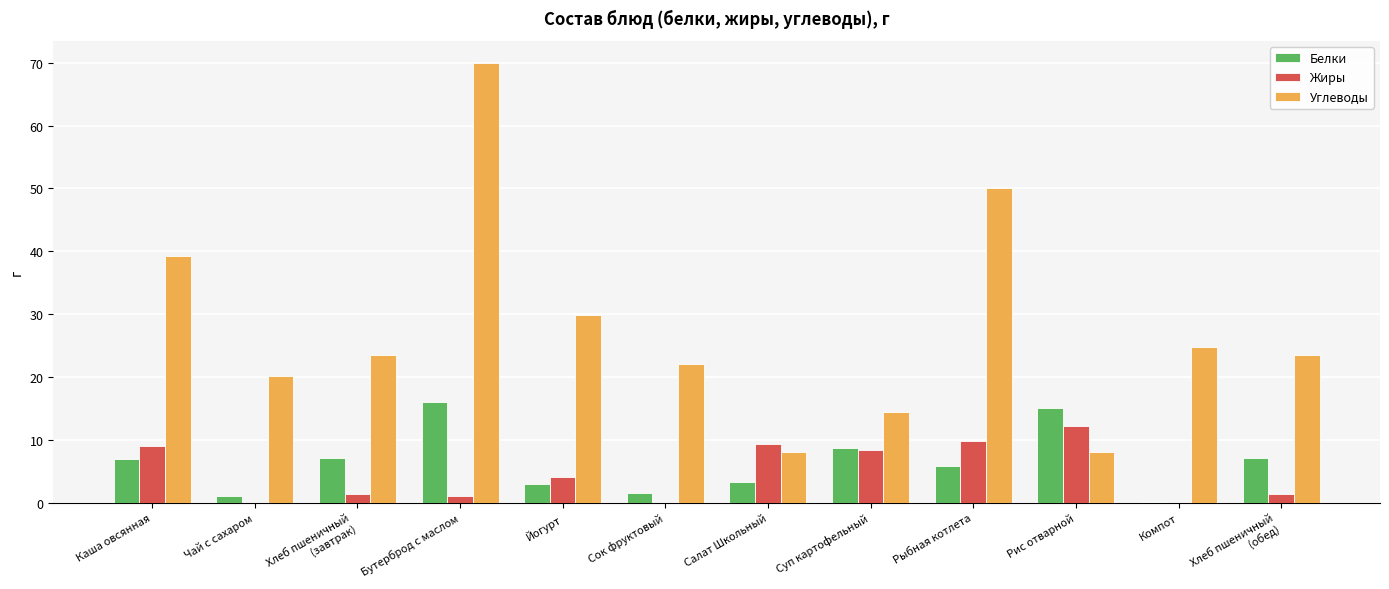

What are all the series names shown in the legend?

Белки, Жиры, Углеводы